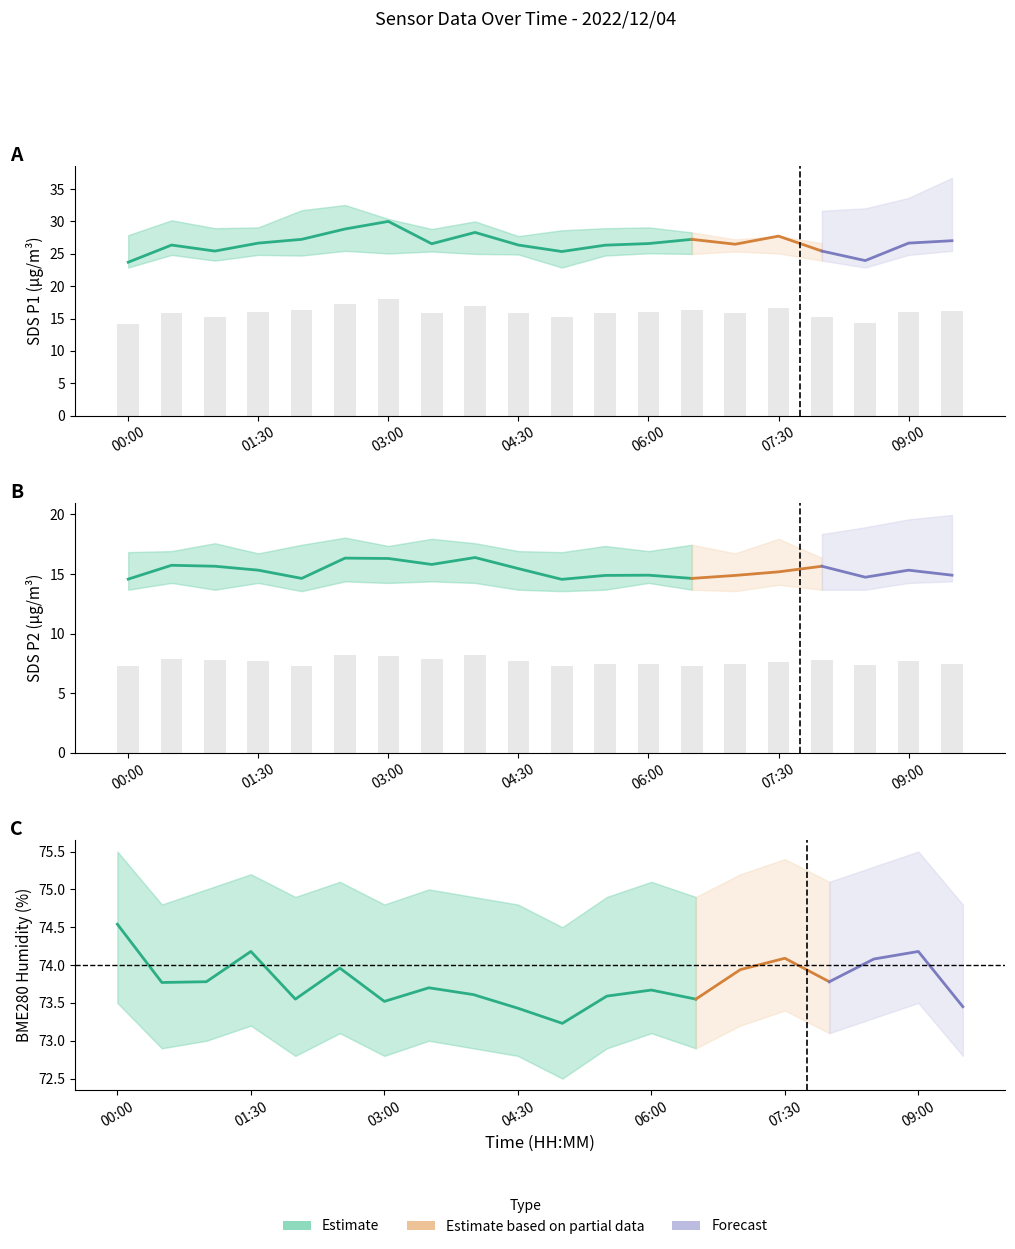

Which category has the lowest value in the SDS_P2 series?

05:00